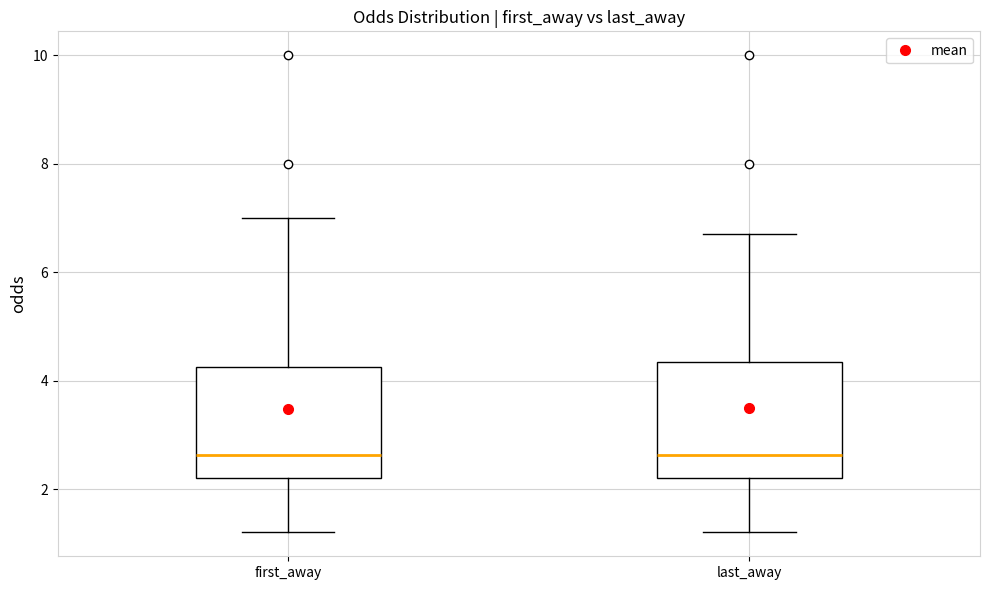

Reading left to right, read every box against the y-axis: the position of its median line, the range the box covers, and the ends of its whiskers. The values are not printed on the chart, so give them approximately, as read against the axis.

first_away: median 2.6, box 2.2 to 4.2, whiskers 1.2 to 7.0
last_away: median 2.6, box 2.2 to 4.4, whiskers 1.2 to 6.8